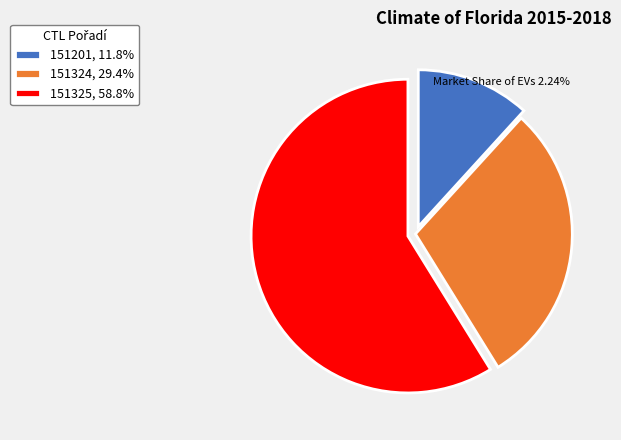

Do 151201, 11.8% and 151324, 29.4% together represent more than half of the pie?

No